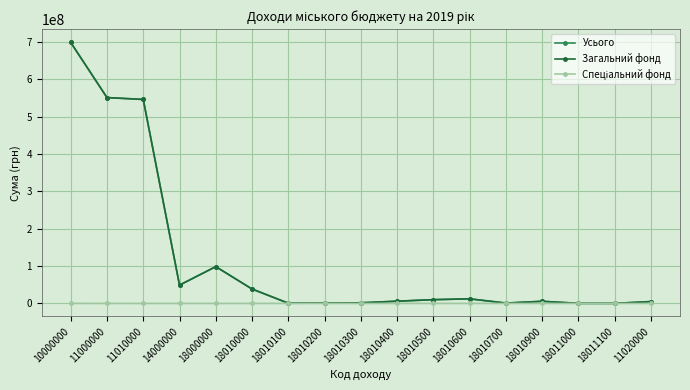

How many distinct data groups are displayed?

3